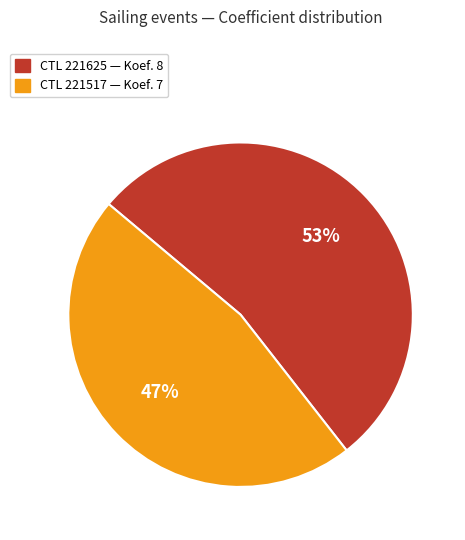

How many slices are in this pie chart?

2